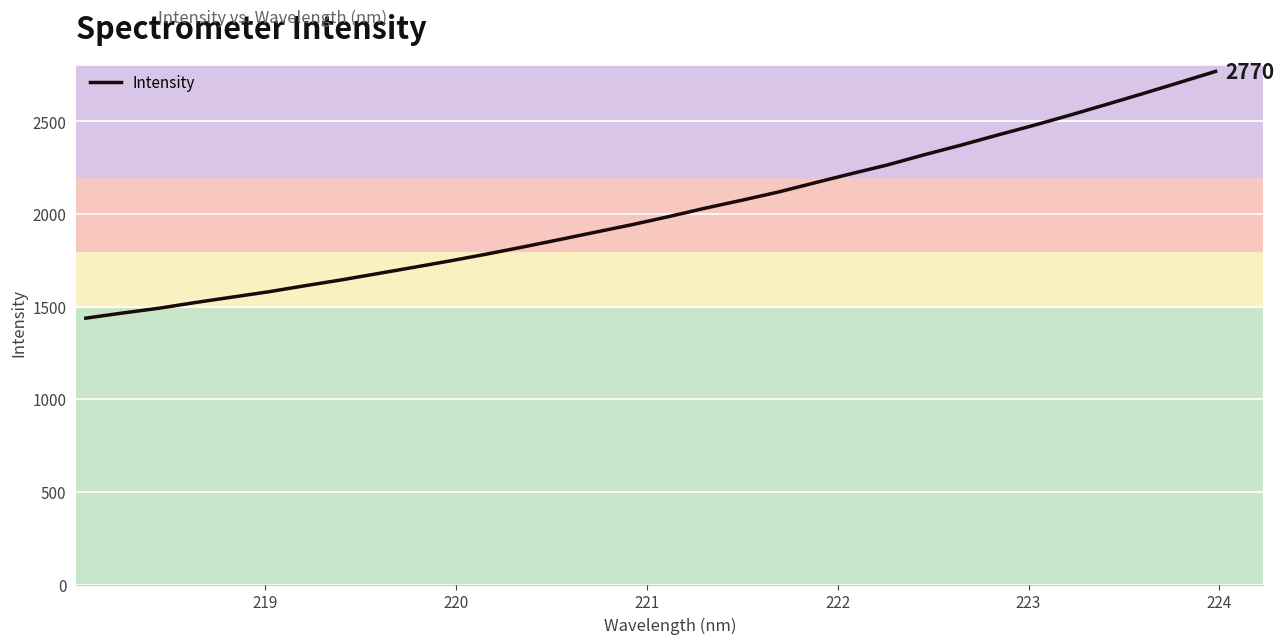

What is the maximum value shown in the chart?

2769.6